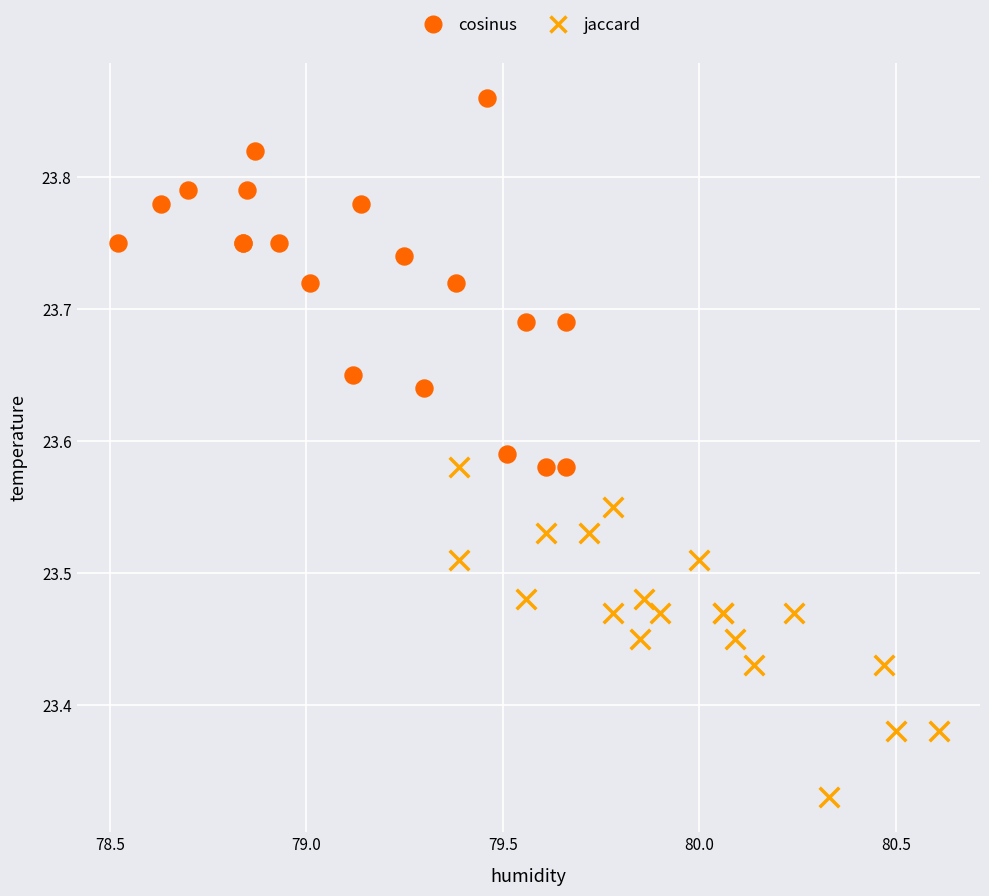

Which series has the widest spread of Y values?

cosinus